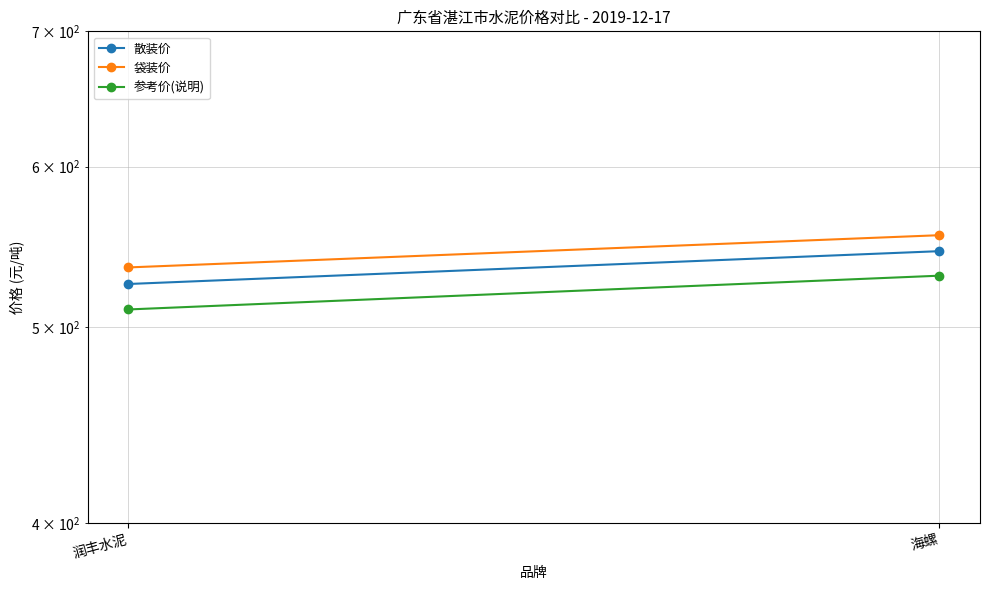

What is the difference between the 袋装价 values at 海螺 and 润丰水泥?

20